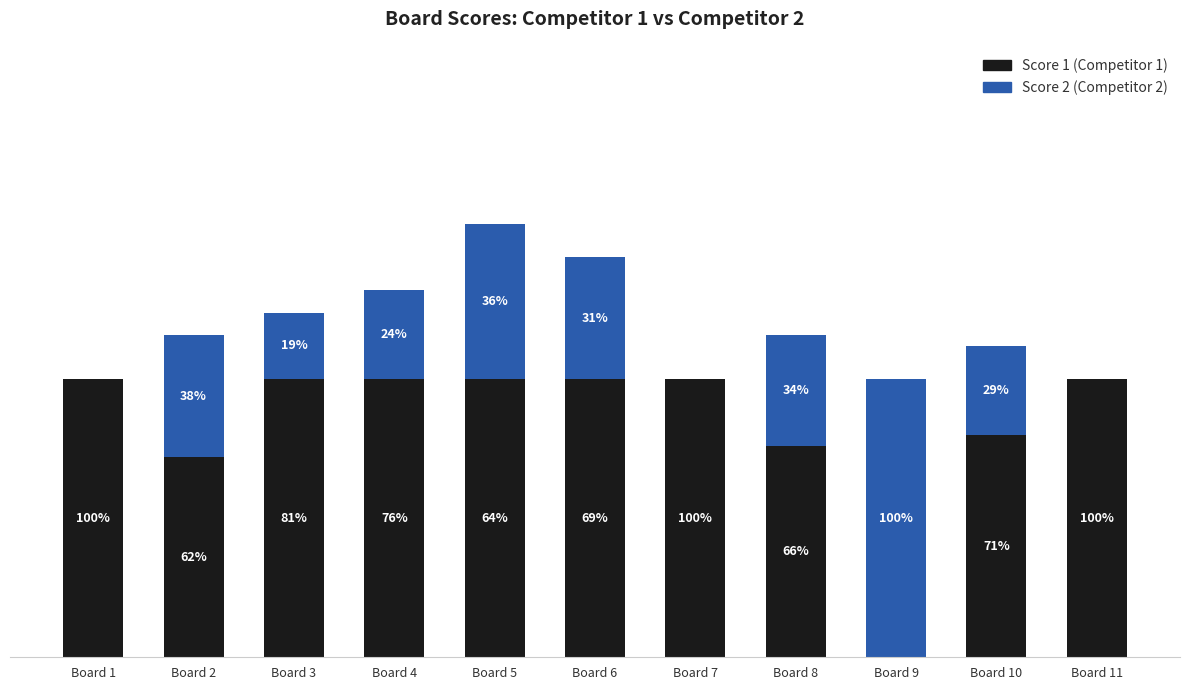

Does the chart contain stacked bars?

Yes